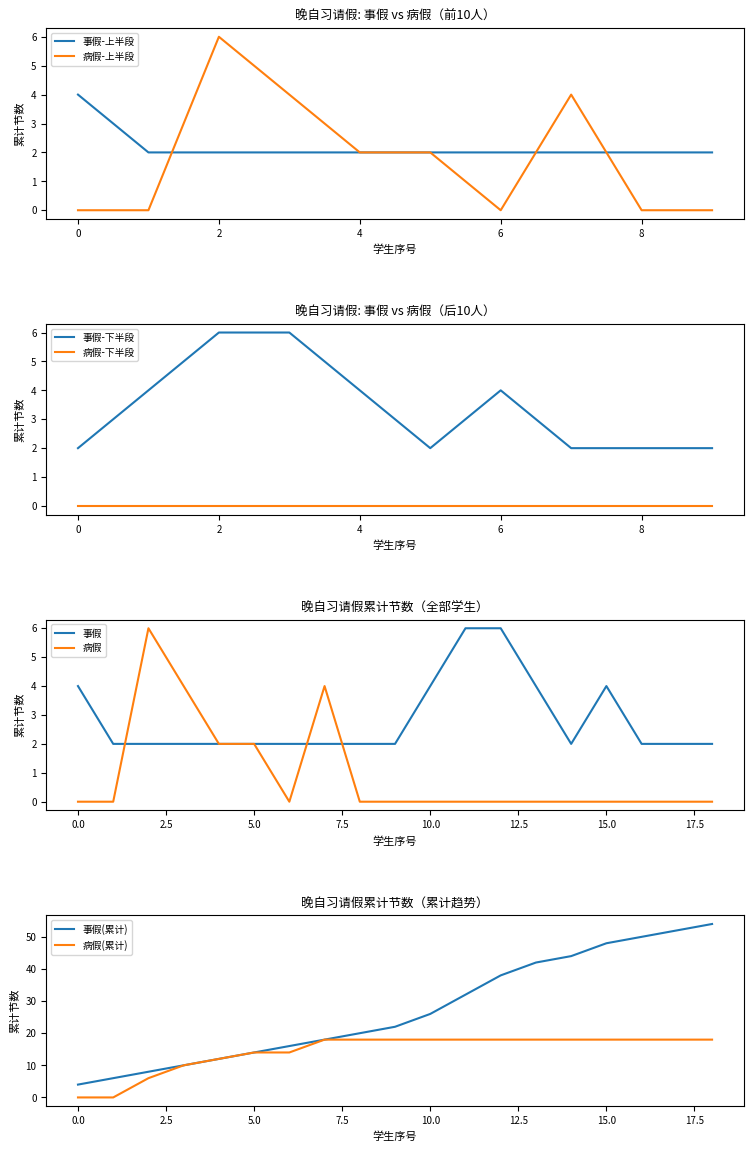

Is this an area chart (filled region under the line)?

No